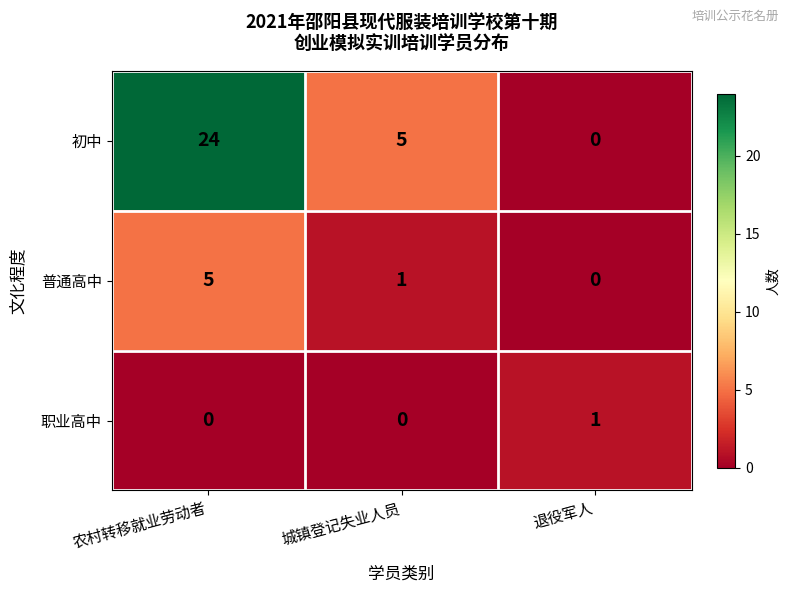

At 农村转移就业劳动者, list the series in order from largest to smallest.

初中, 普通高中, 职业高中